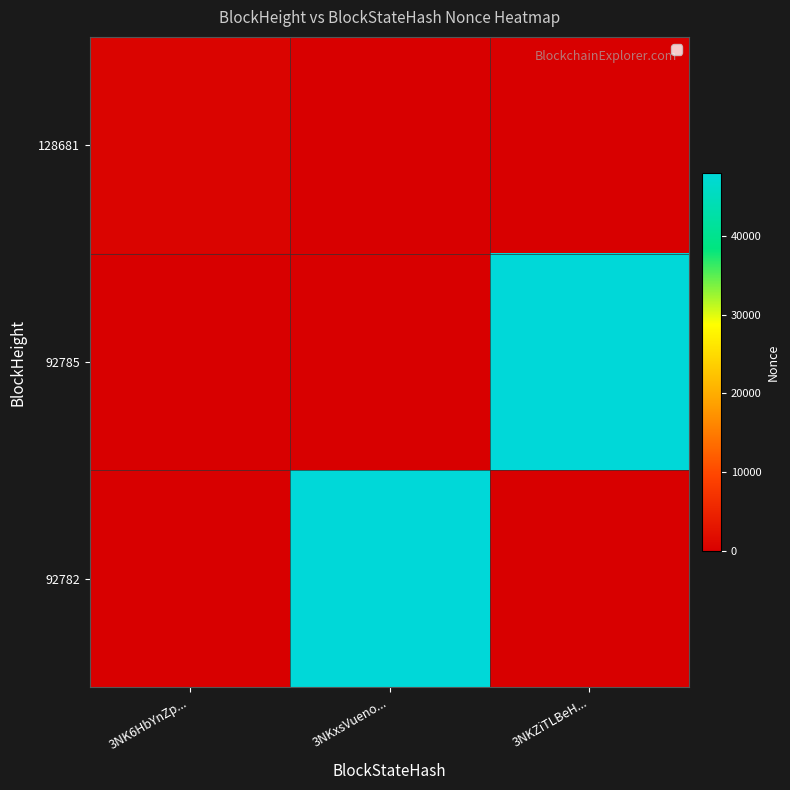

List the series in order of their peak value, lowest first.

128681, 92785, 92782